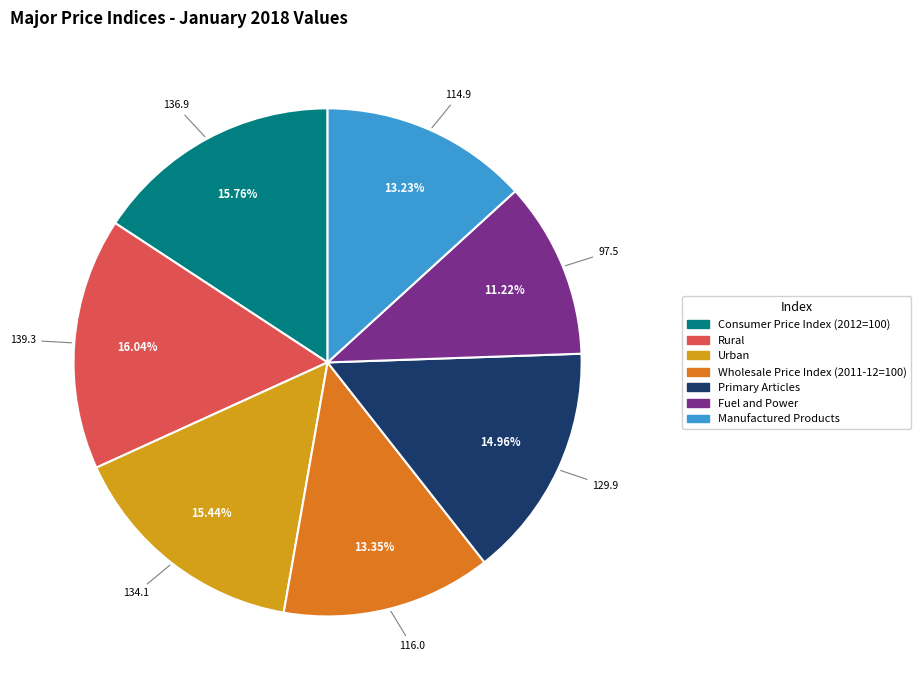

Approximately how many times larger is the value at Primary Articles compared to Urban?

1.0